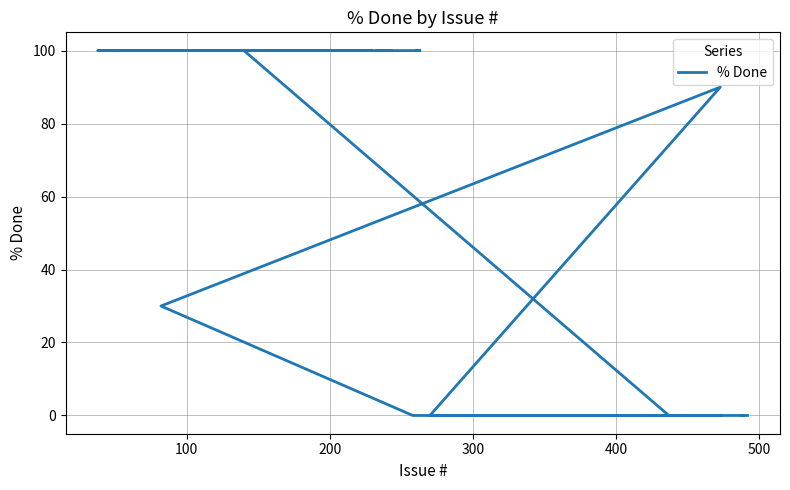

Does the chart have visible grid lines?

Yes